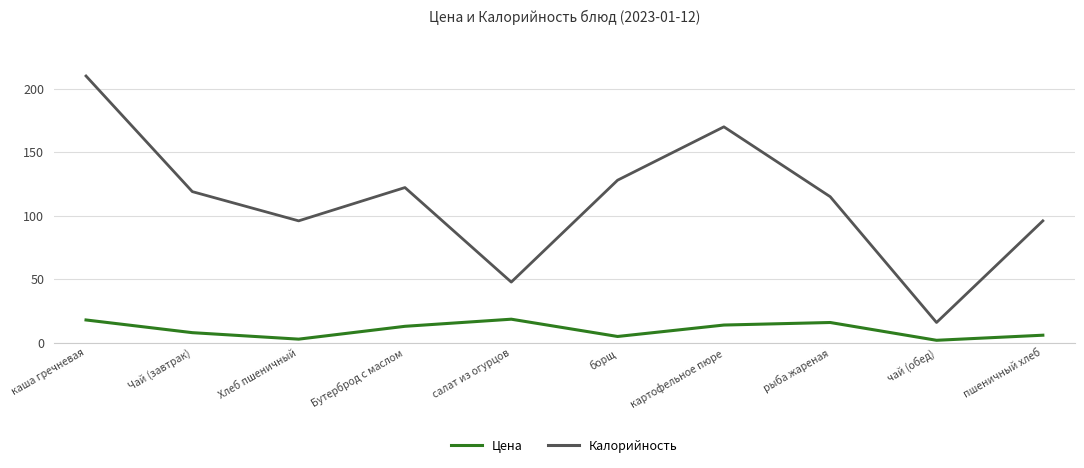

What position from the left is салат из огурцов?

5